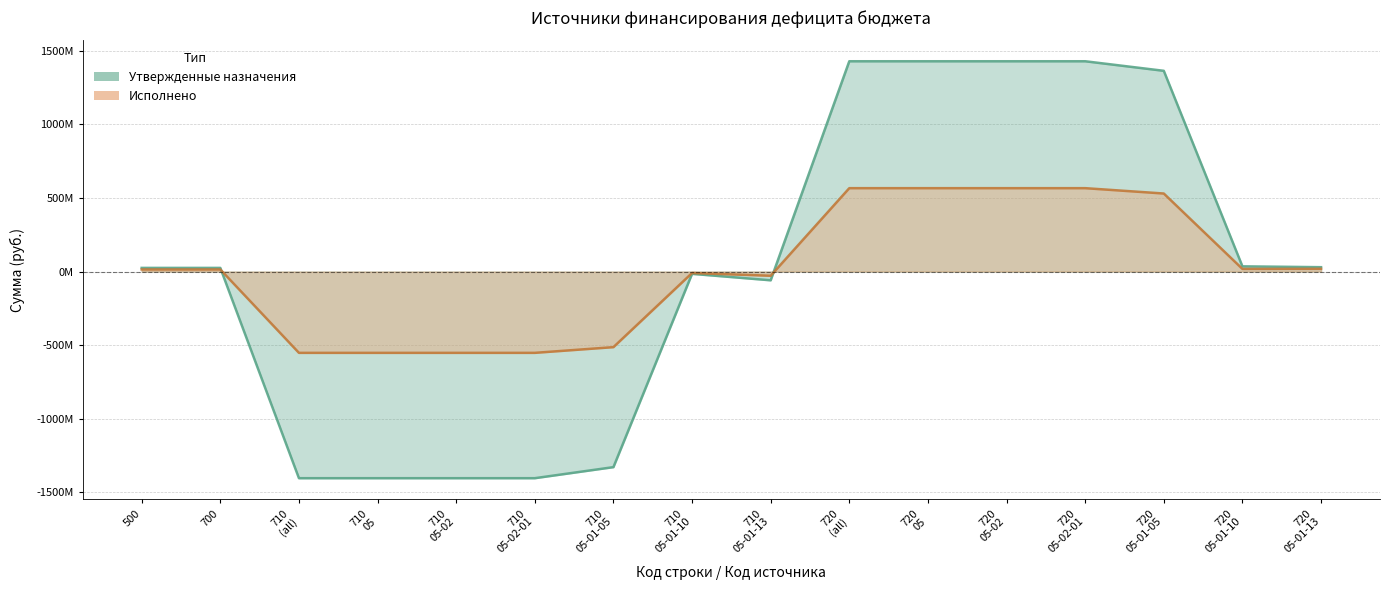

How many values in Утвержденные назначения are below zero?

7